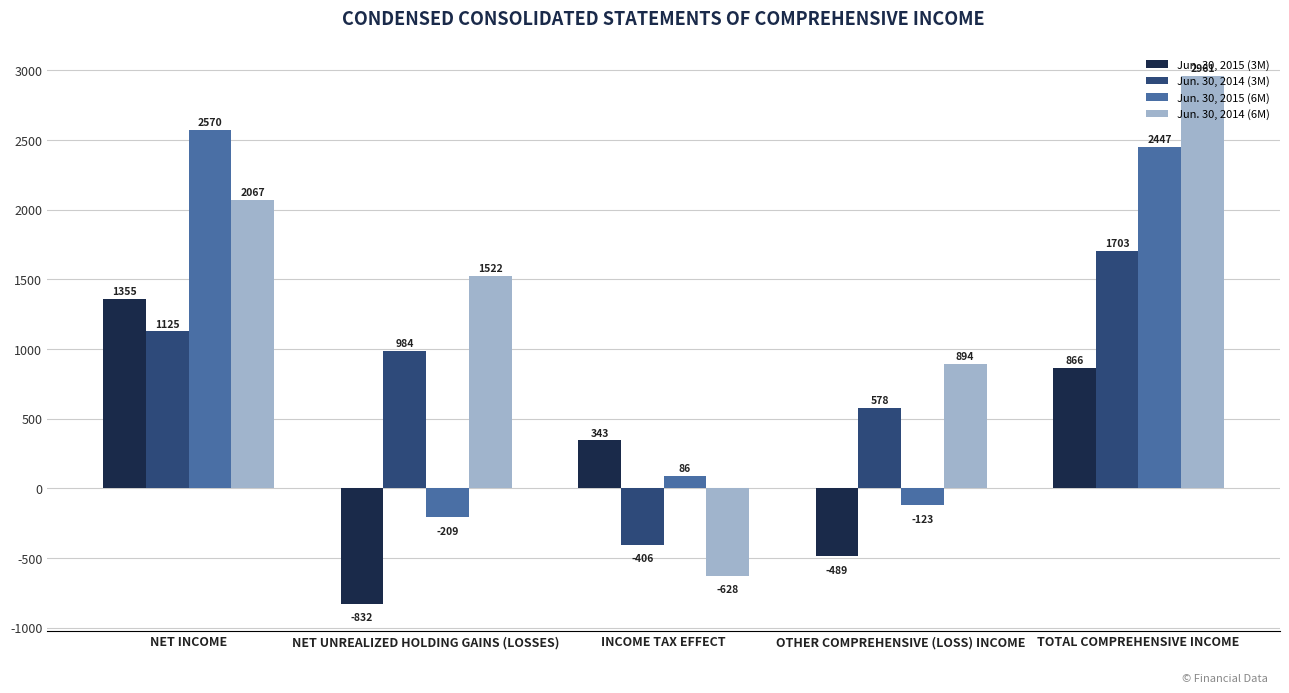

What is the difference between the highest and lowest values at TOTAL COMPREHENSIVE INCOME?

2095